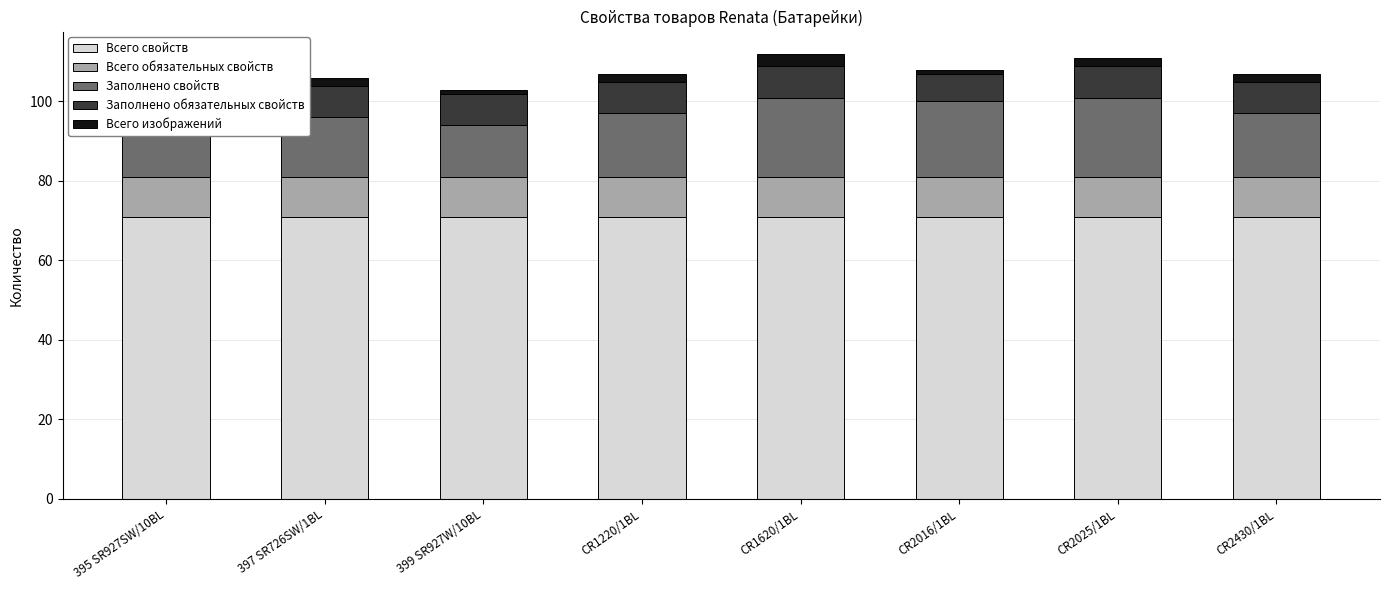

What is the approximate value of Всего свойств at 399 SR927W/10BL?

71